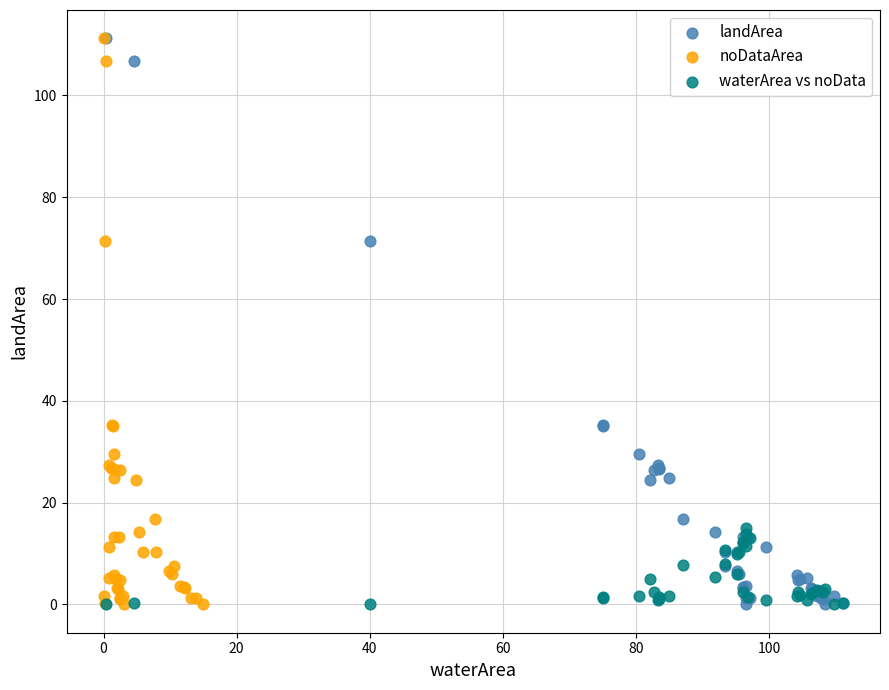

What are all the series names shown in the legend?

landArea, noDataArea, waterArea vs noData